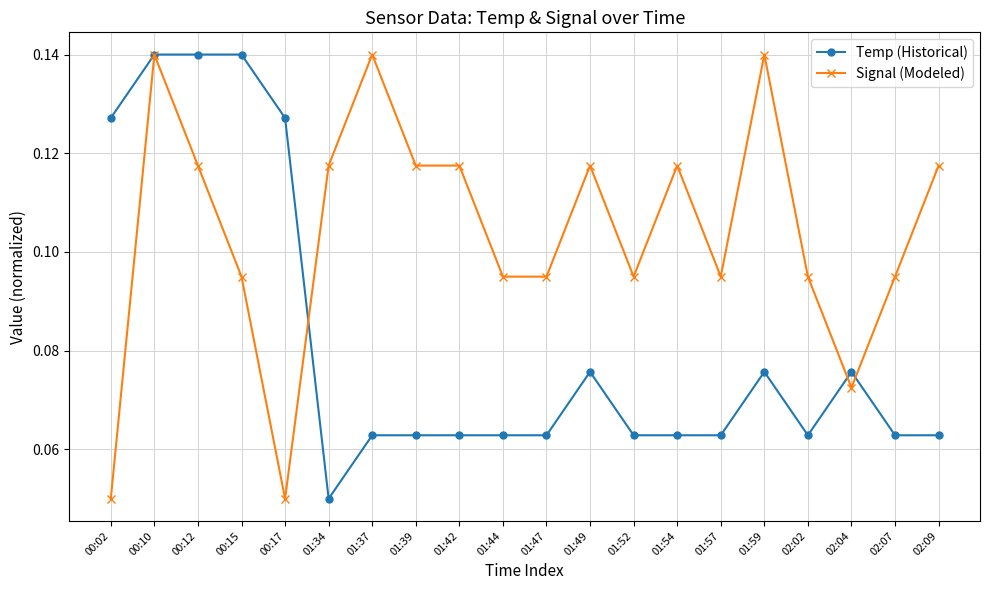

List the series in order of their overall mean, lowest first.

Temp (Historical), Signal (Modeled)